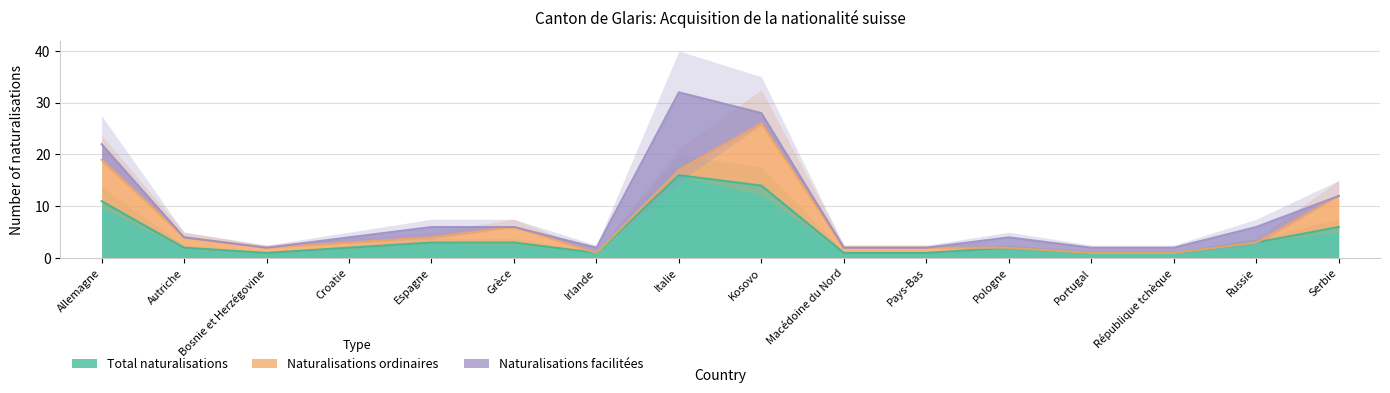

What are all the series names shown in the legend?

Total naturalisations, Naturalisations ordinaires, Naturalisations facilitées